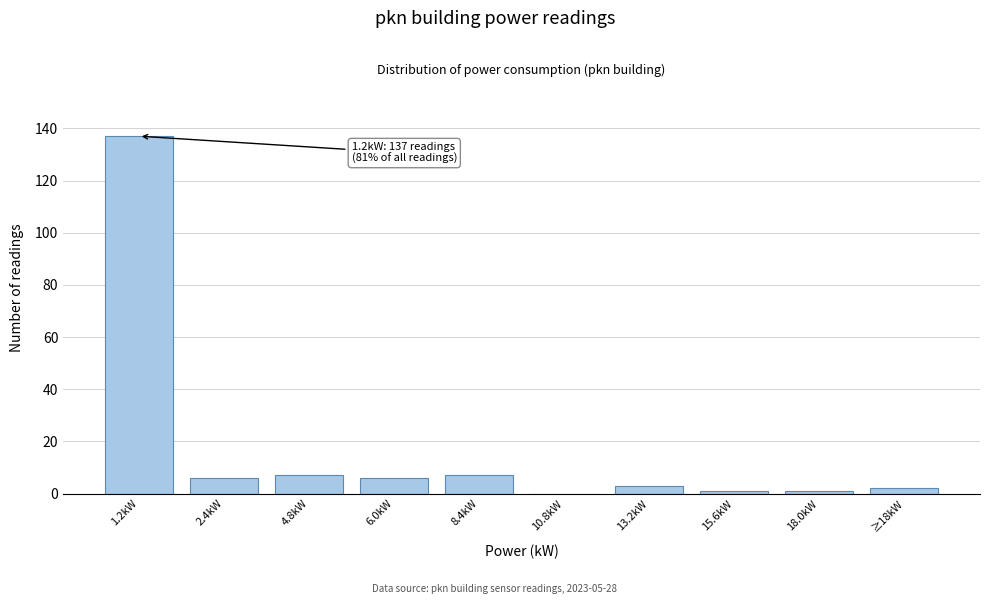

Reading right to left, transcribe all the data shown in this chart.

≥18kW=2	18.0kW=1	15.6kW=1	13.2kW=3	10.8kW=0	8.4kW=7	6.0kW=6	4.8kW=7	2.4kW=6	1.2kW=137